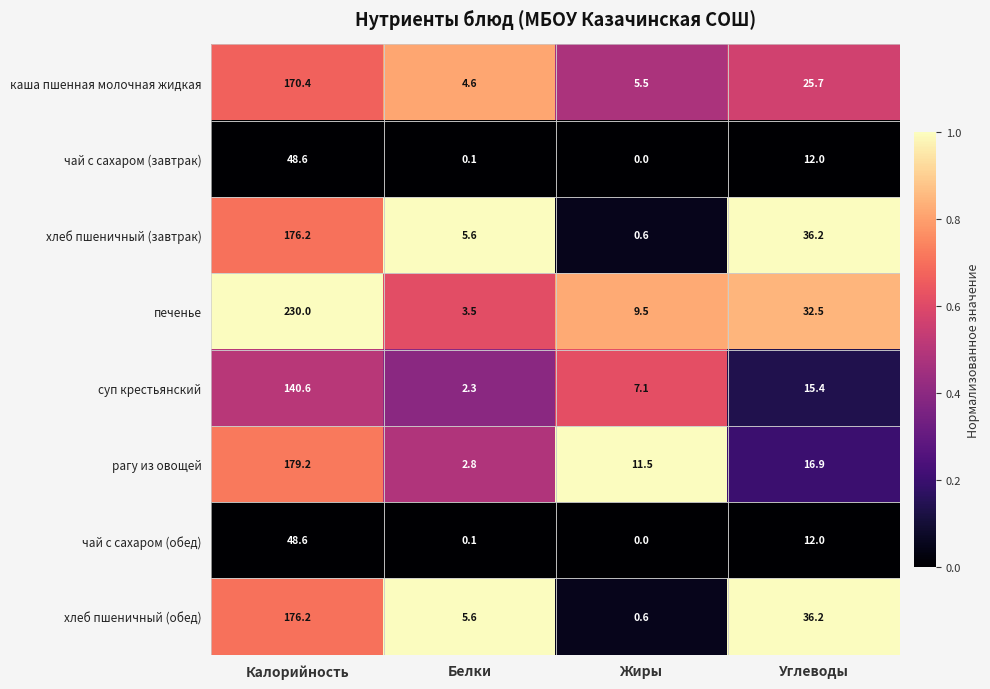

The хлеб пшеничный (завтрак) series shows 0.6 at Жиры. True or false?

True